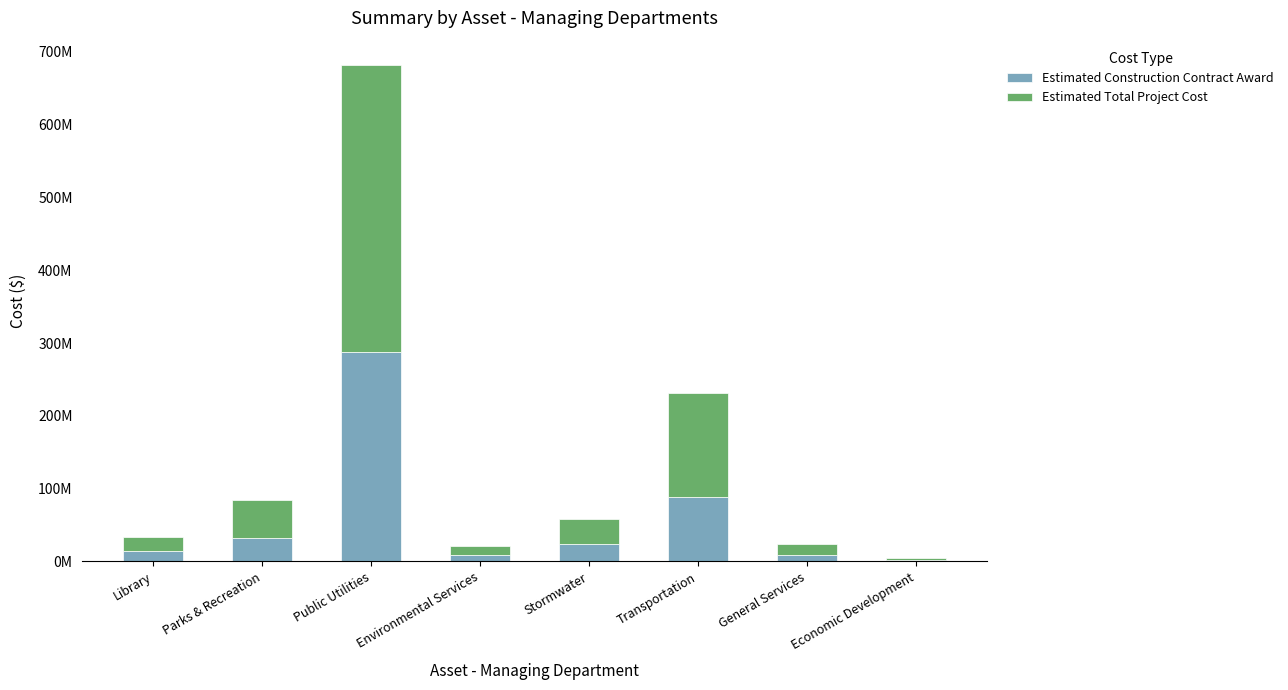

What is the average value of the Estimated Total Project Cost series?

83808764